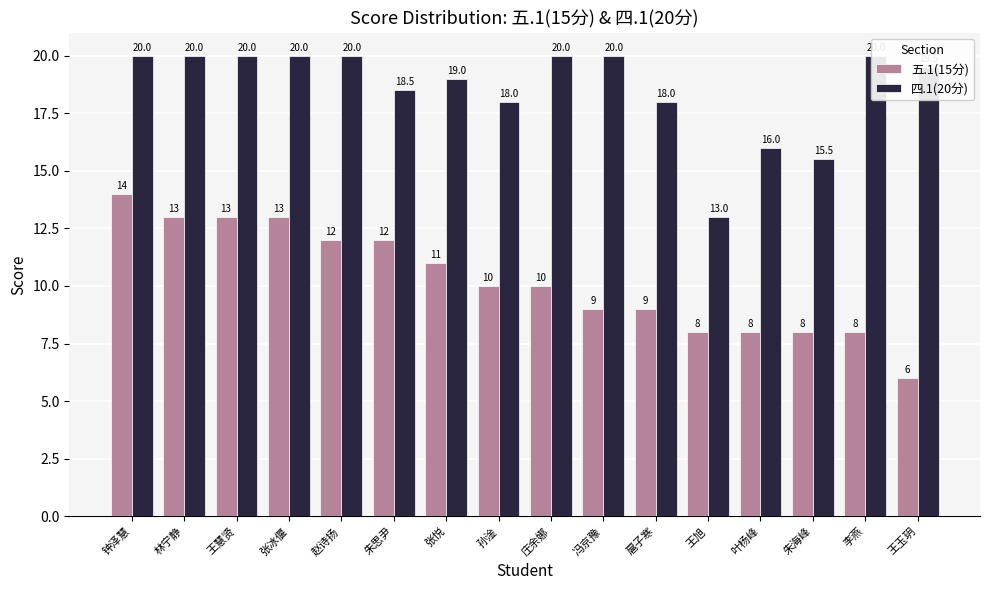

What is the difference between the maximum and minimum values in the 五.1(15分) series?

8.0